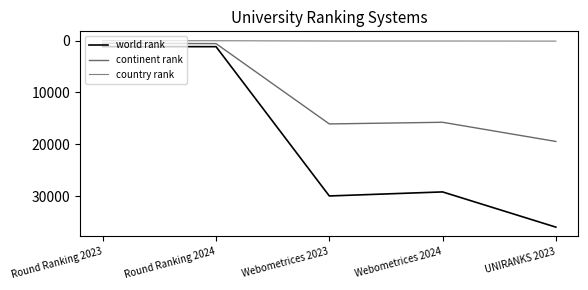

Is this an area chart (filled region under the line)?

No